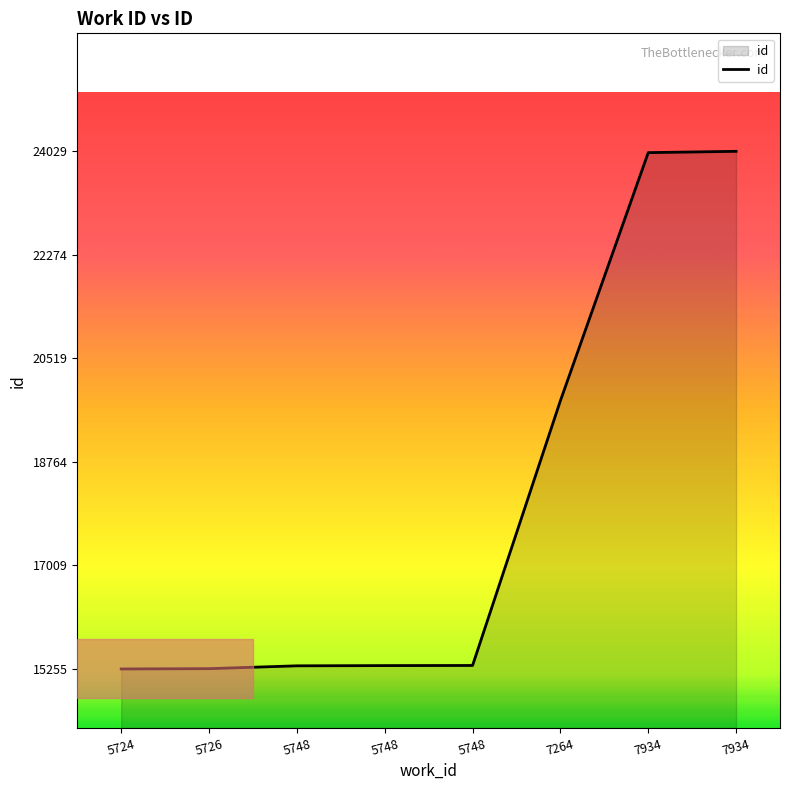

How many values are below 15314?

4